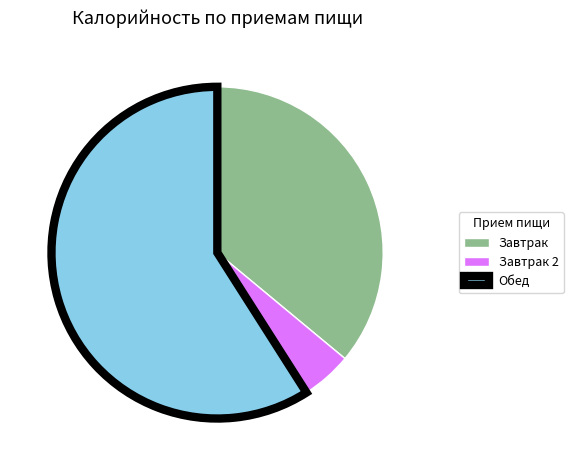

Which has a higher value, Завтрак or Обед?

Обед